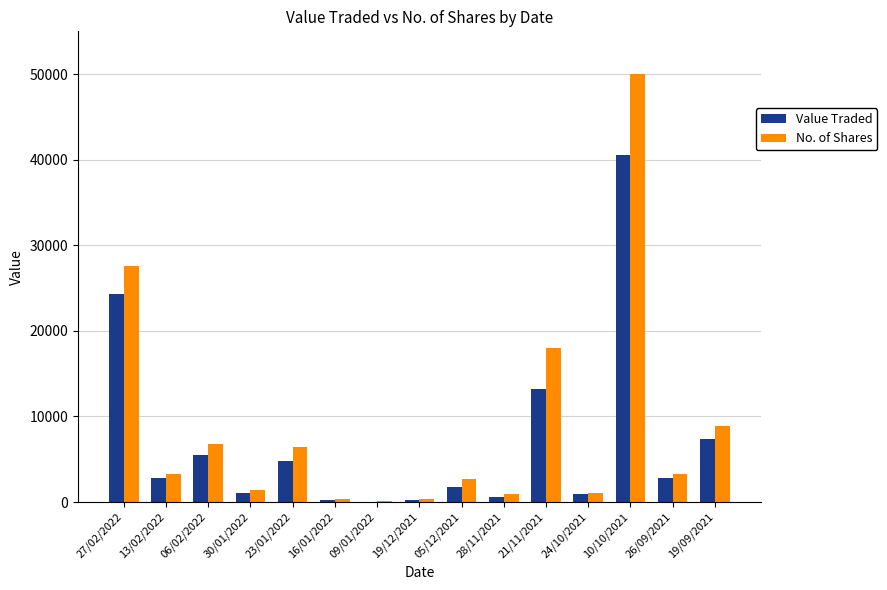

What is the highest value of the Value Traded series?

40500